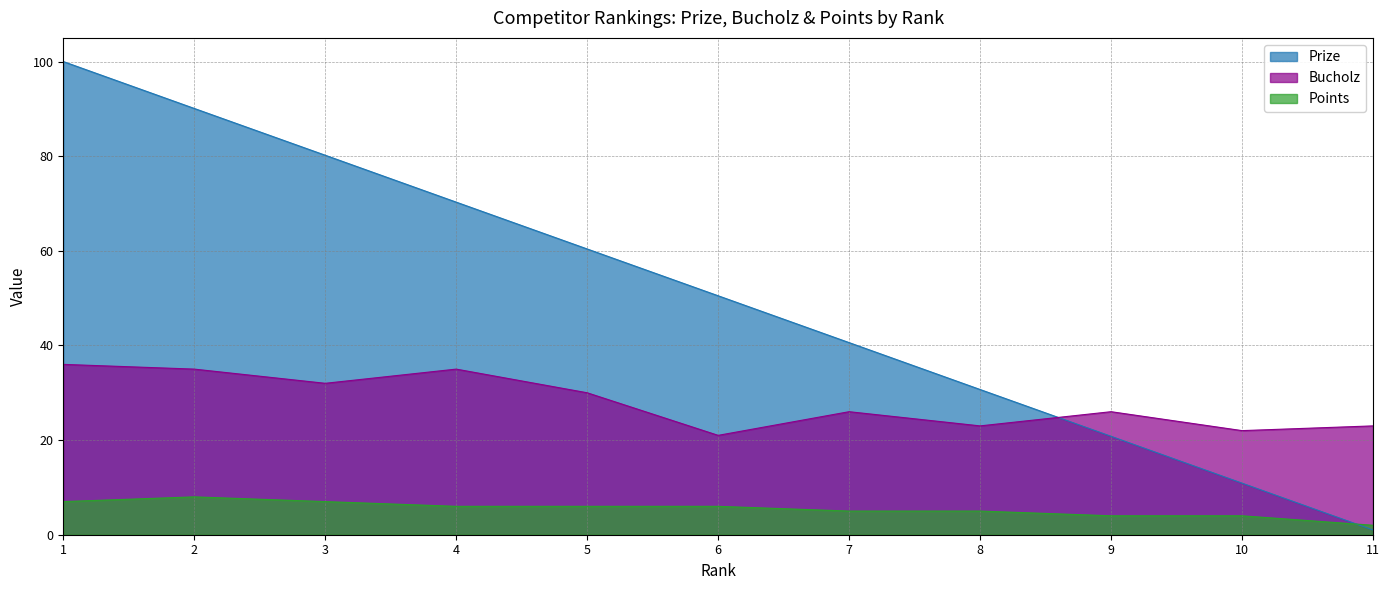

Is it true that Prize equals 31.2 at 4?

False